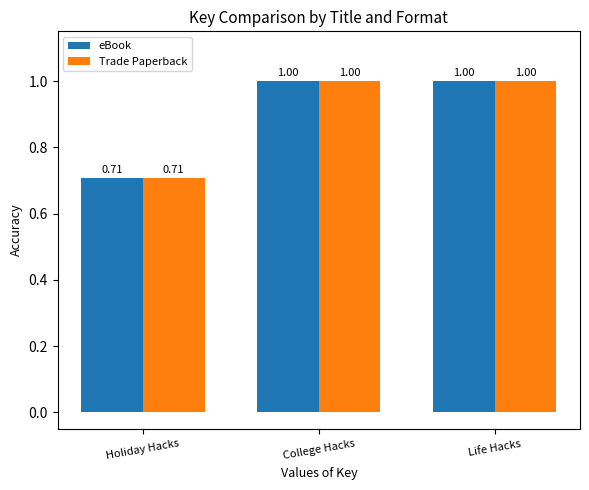

At how many categories does at least one series exceed 0?

3